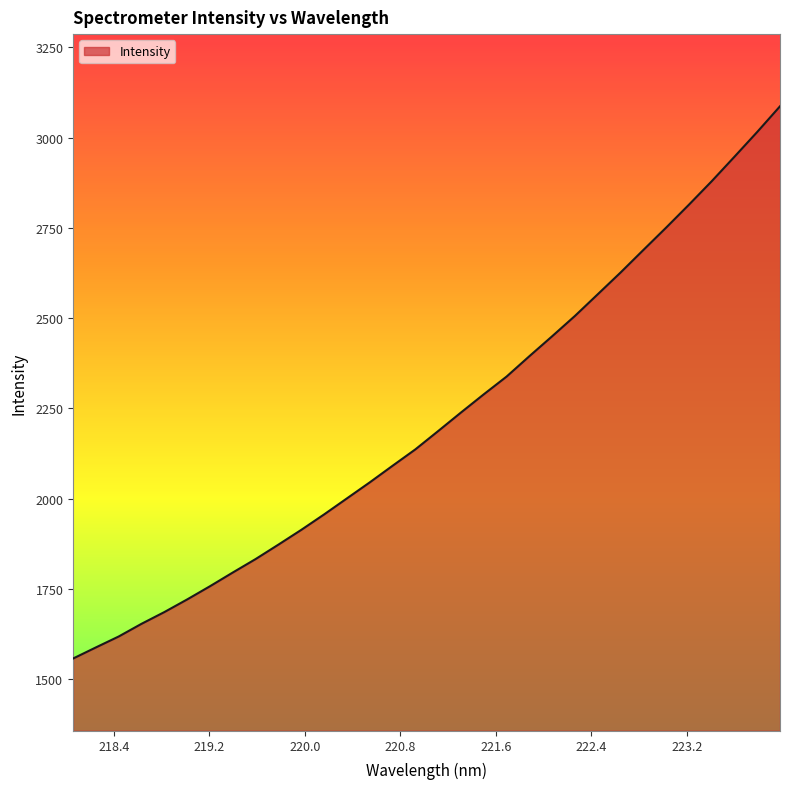

What is the difference between the maximum and minimum values?

1530.1